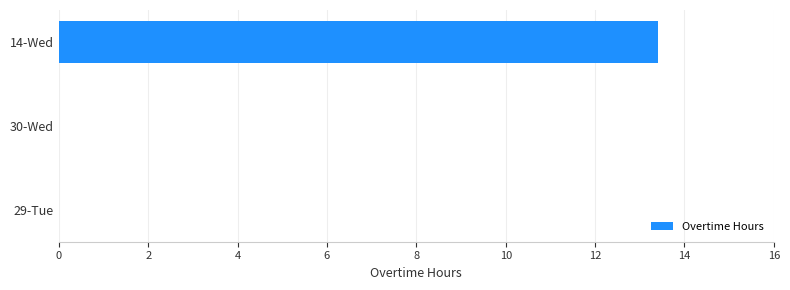

What is the sum of the values at 29-Tue and 14-Wed?

13.4